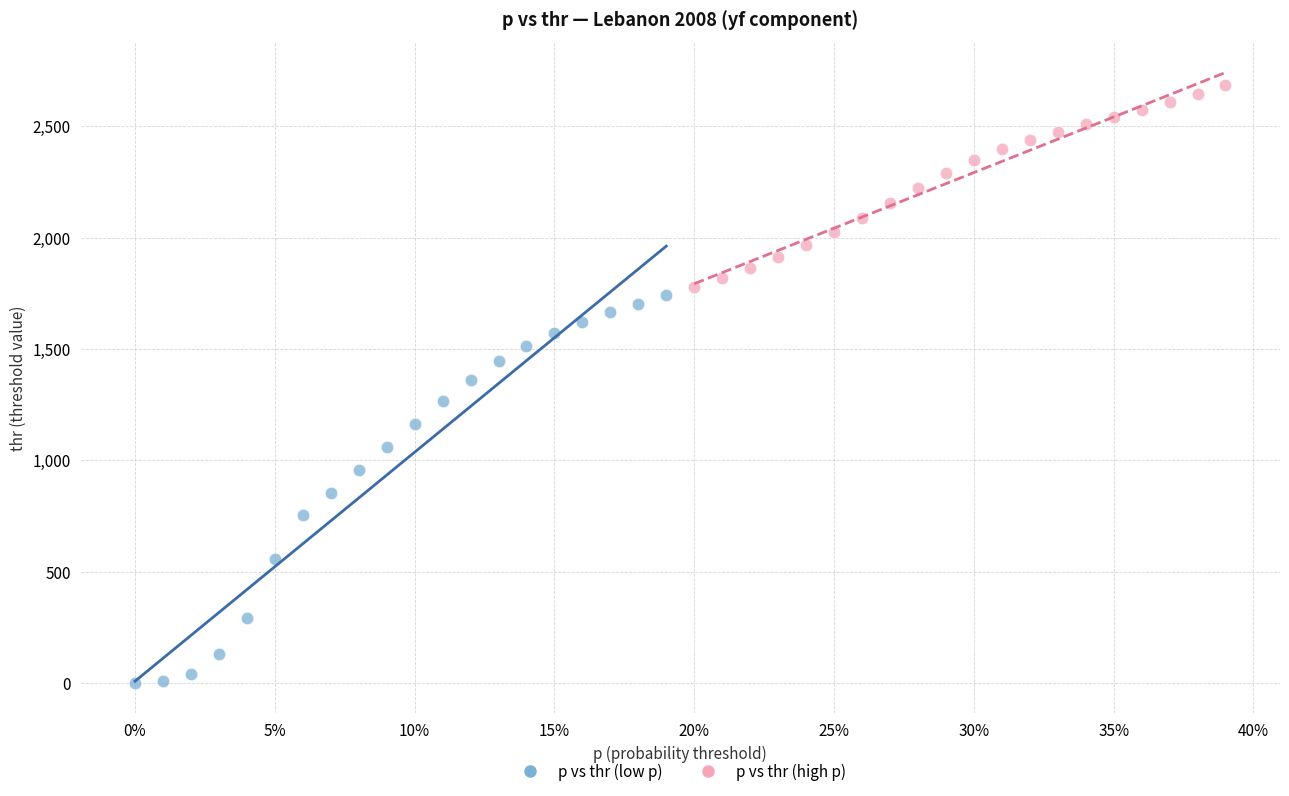

Which series has the largest Y range (max minus min)?

p vs thr (low p)